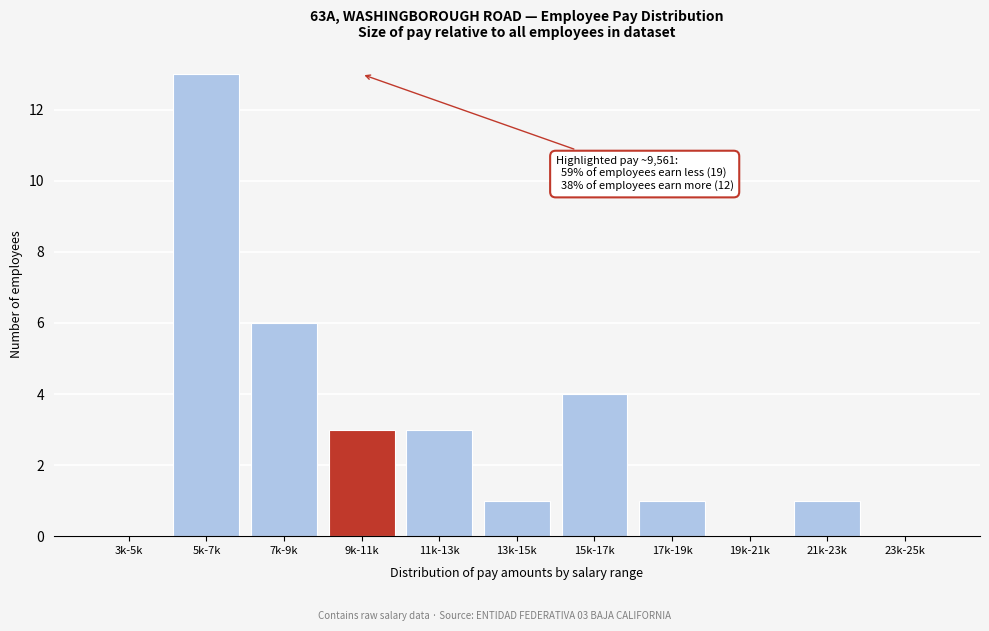

True or false: the data shows 2 at 15k-17k.

False